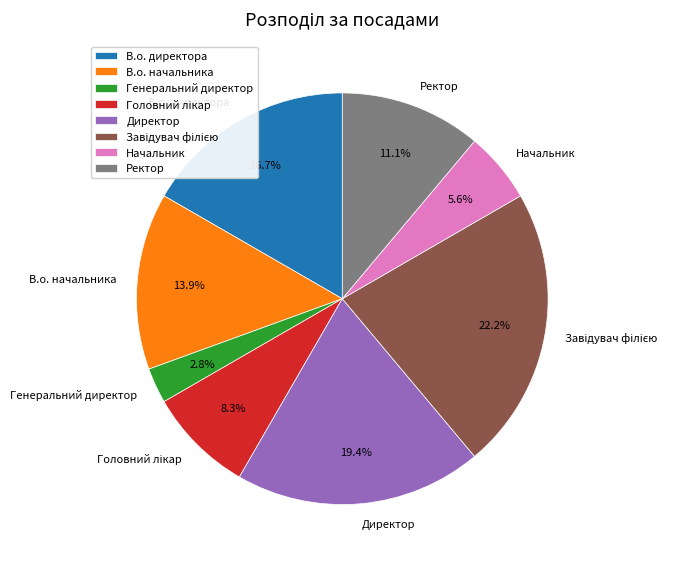

Is it true that В.о. начальника is 14% of the pie?

True